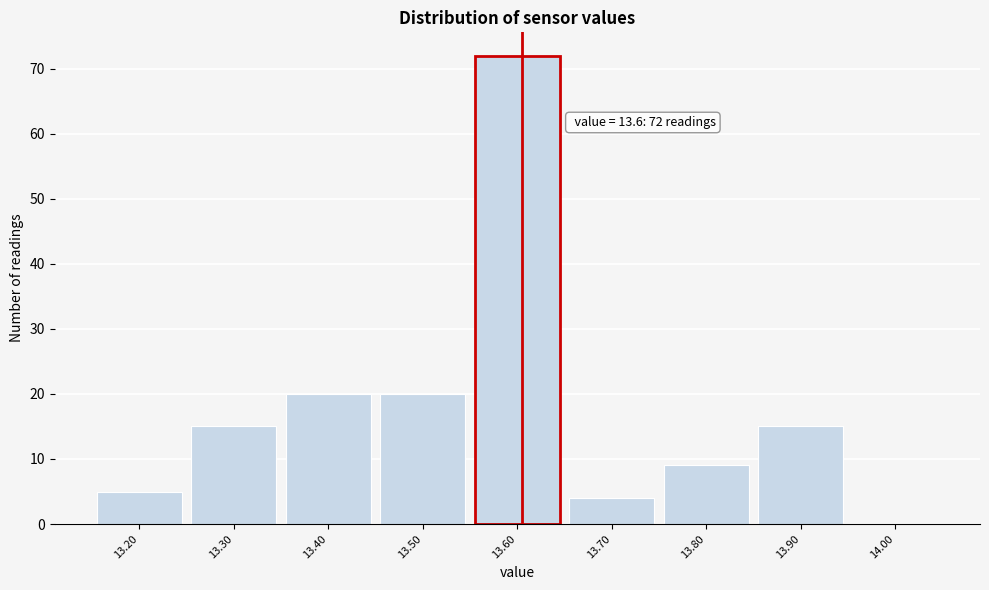

Which range on the x-axis has the tallest bar?

13.55 to 13.65